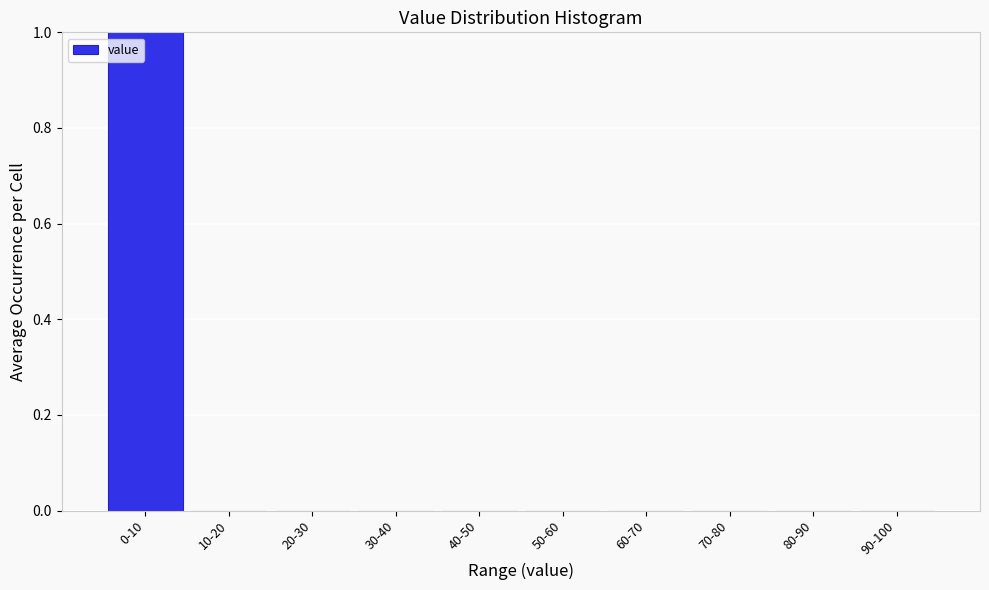

Reading left to right, list all the values displayed in this chart.

0-10=1	10-20=0	20-30=0	30-40=0	40-50=0	50-60=0	60-70=0	70-80=0	80-90=0	90-100=0